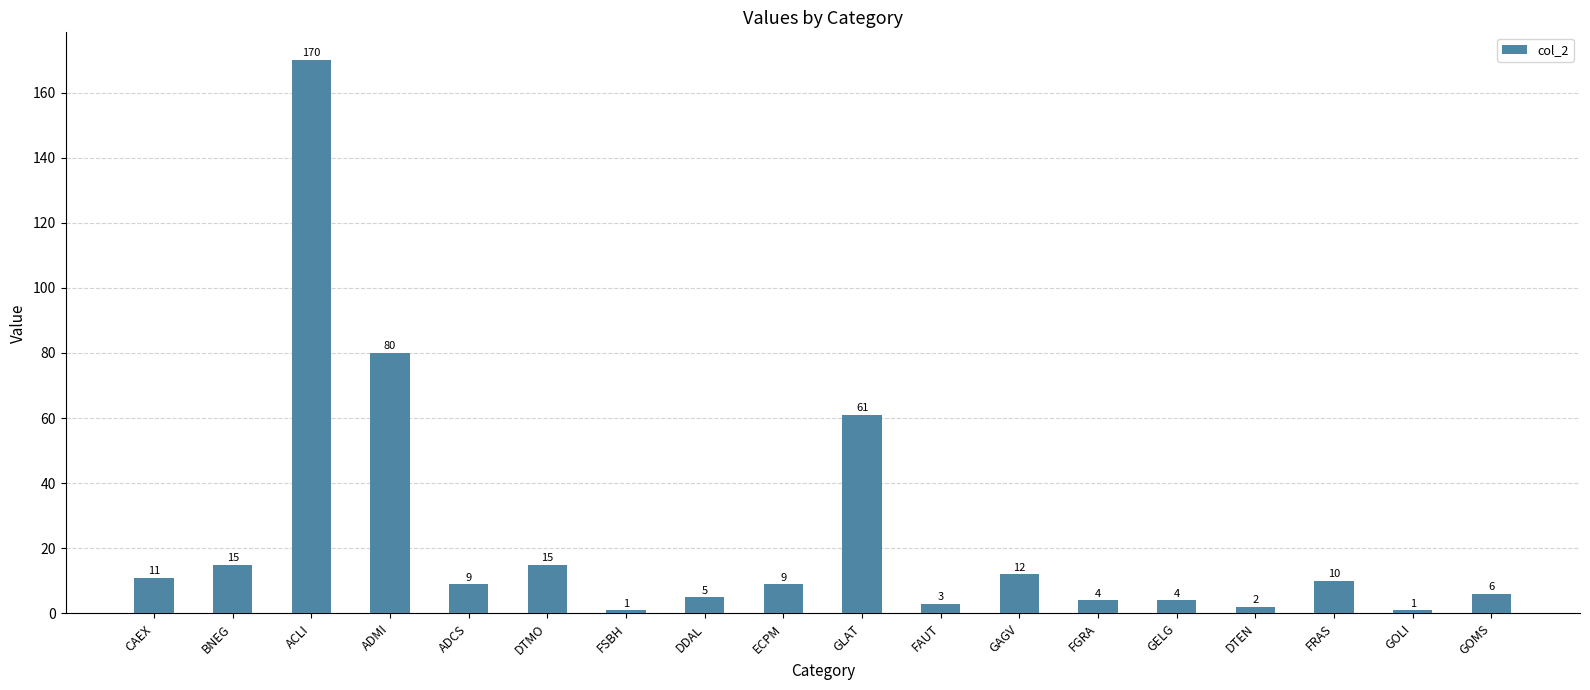

Between GLAT and FRAS, which is larger?

GLAT